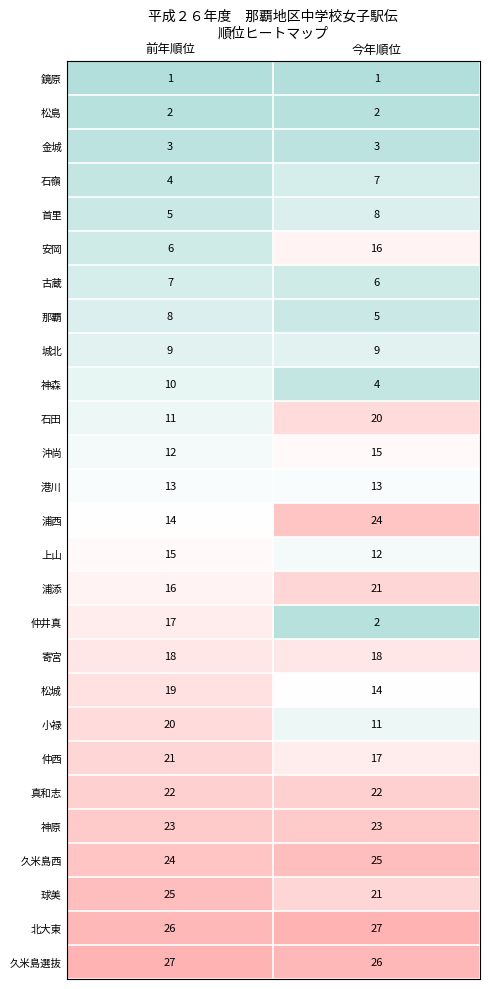

What is the sum of all 首里 values?

13